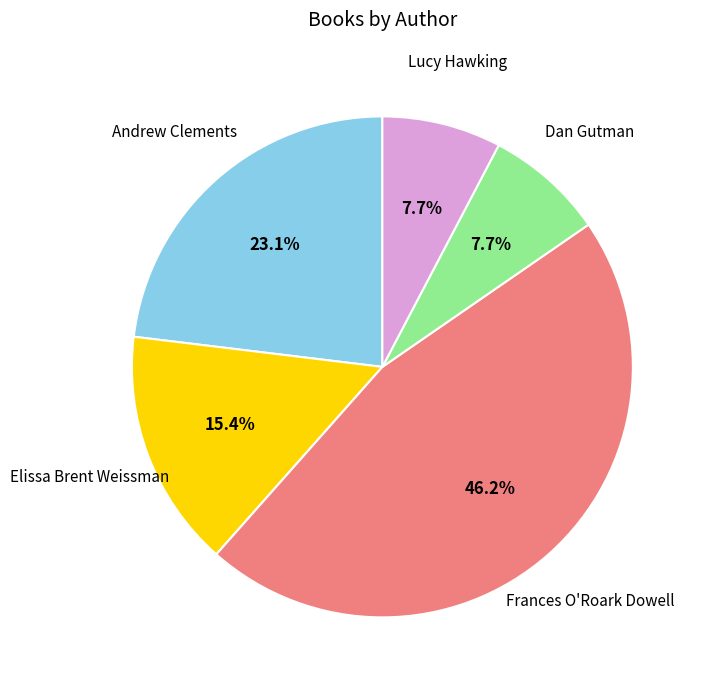

What is the total percentage of Elissa Brent Weissman and Dan Gutman?

23.1%